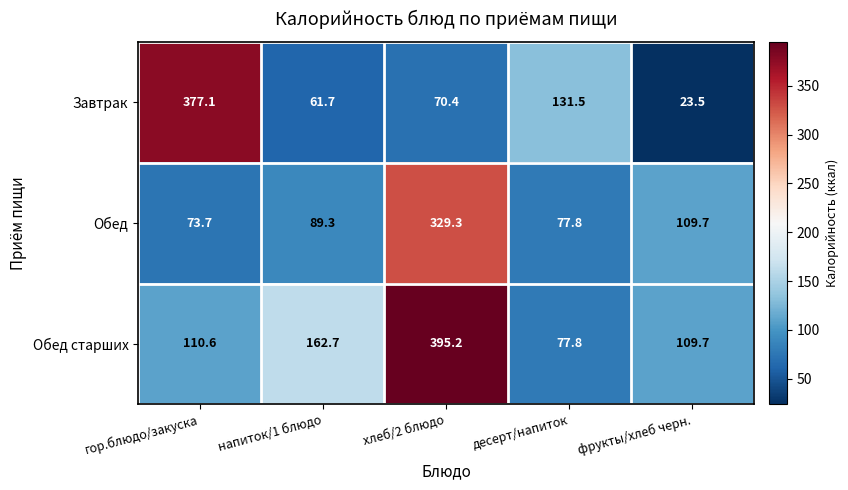

List the series in order of their peak value, highest first.

Обед старших, Завтрак, Обед